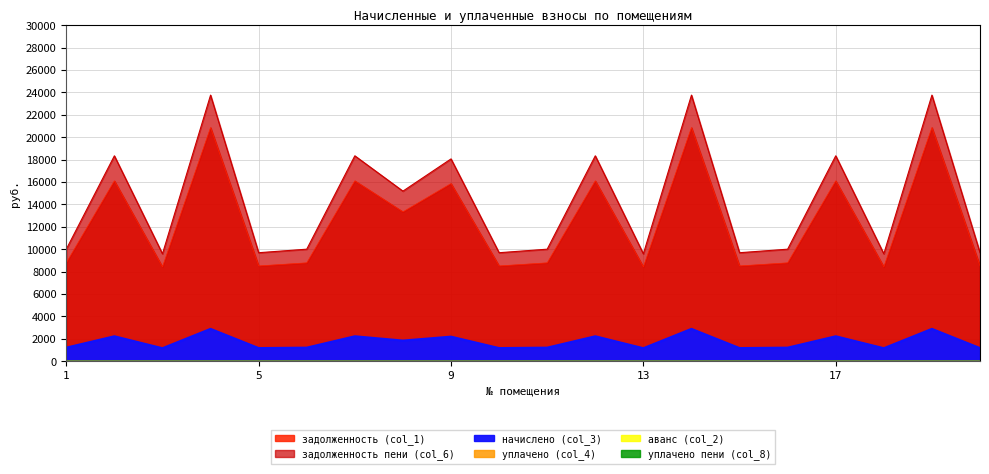

How many lines are shown in the chart?

3